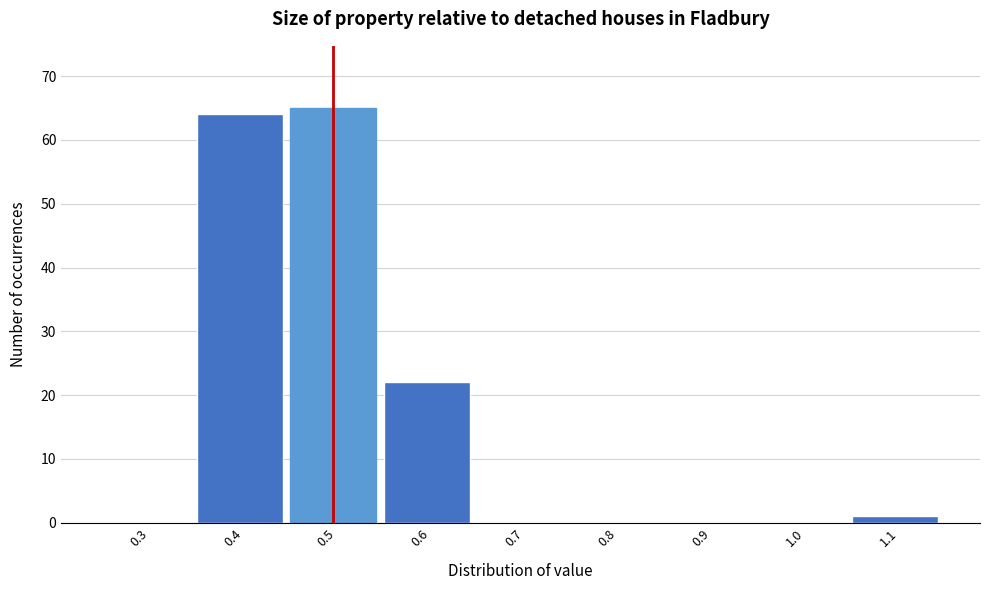

Reading left to right, transcribe all the data shown in this chart.

0.3=0	0.4=64	0.5=65	0.6=22	0.7=0	0.8=0	0.9=0	1.0=0	1.1=1